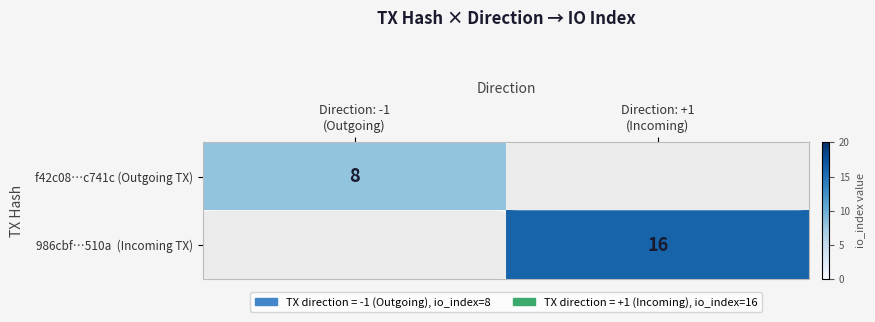

List the series in order of their peak value, highest first.

986cbf…510a (Incoming TX), f42c08…c741c (Outgoing TX)